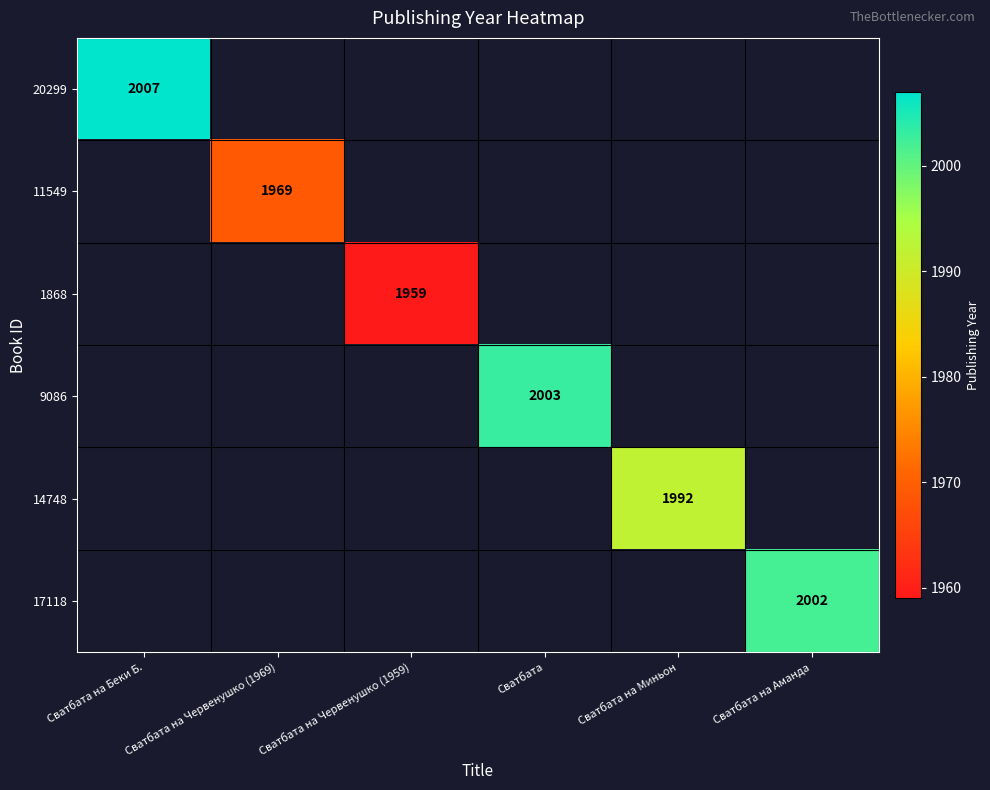

The value of 1868 at Сватбата на Червенушко (1959) is 1959. True or false?

True